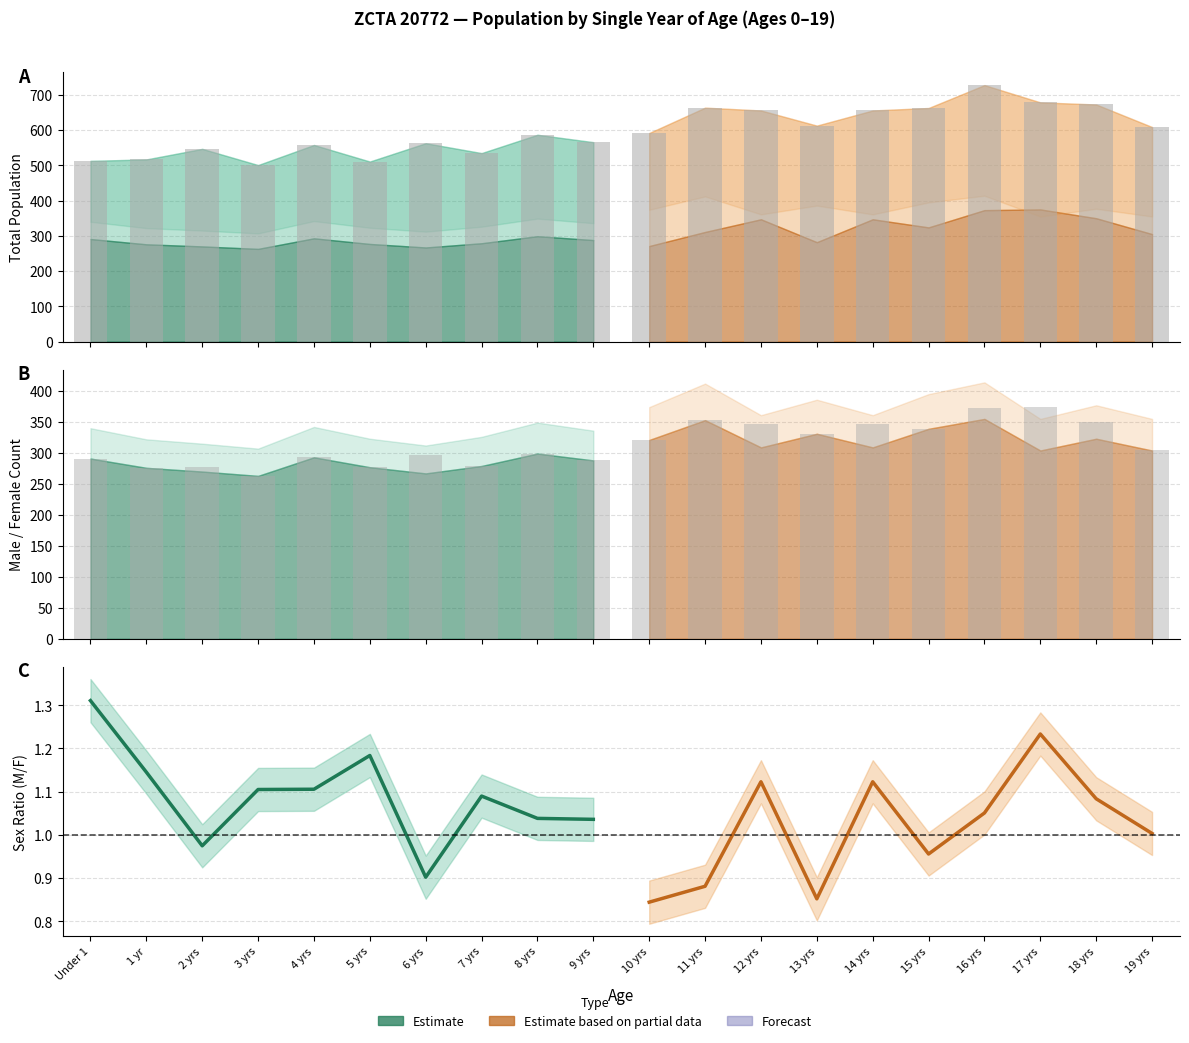

What is the sum of all Male values?

6088